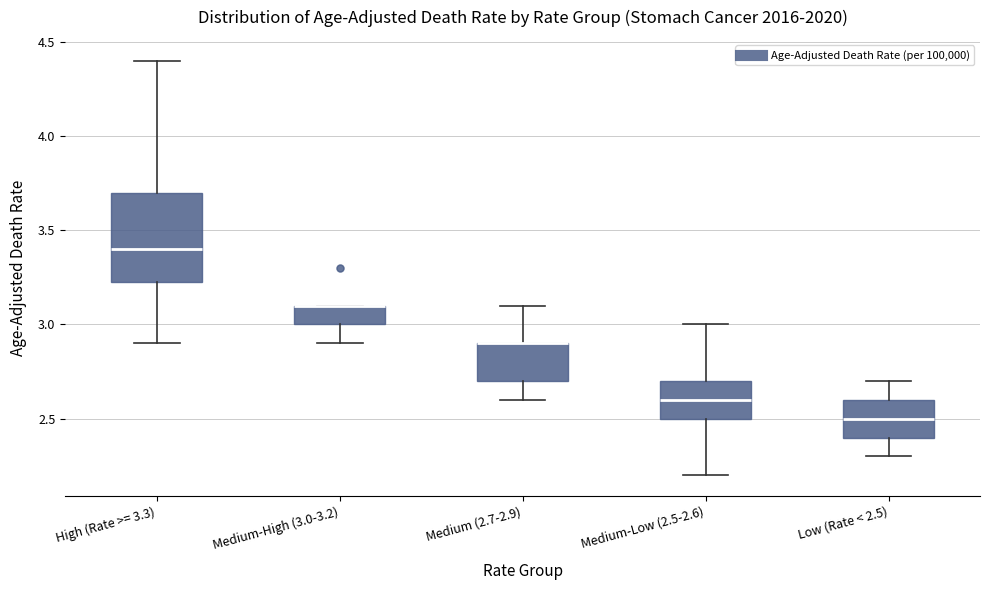

Reading left to right, read every box against the y-axis: the position of its median line, the range the box covers, and the ends of its whiskers. The values are not printed on the chart, so give them approximately, as read against the axis.

High (Rate >= 3.3): median 3.40, box 3.25 to 3.70, whiskers 2.90 to 4.40
Medium-High (3.0-3.2): median 3.10 (drawn on the box's upper edge), box 3.00 to 3.10, whiskers 2.90 to 3.10
Medium (2.7-2.9): median 2.90 (drawn on the box's upper edge), box 2.70 to 2.90, whiskers 2.60 to 3.10
Medium-Low (2.5-2.6): median 2.60, box 2.50 to 2.70, whiskers 2.20 to 3.00
Low (Rate < 2.5): median 2.50, box 2.40 to 2.60, whiskers 2.30 to 2.70